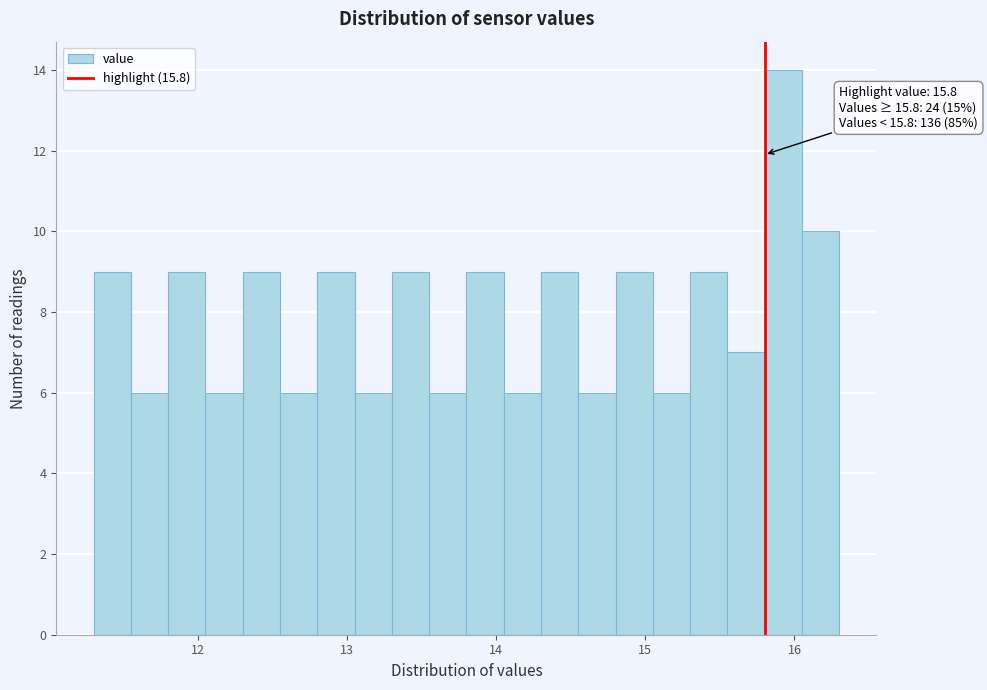

Around what value on the x-axis is the tallest bar? Give the approximate position of its centre, as read against the axis.

15.9